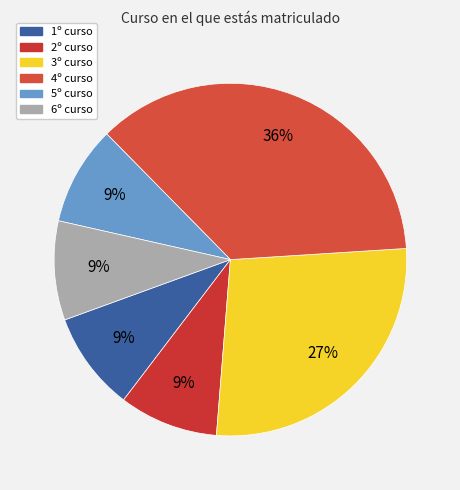

To the nearest percent, what portion does 4º curso represent?

36%